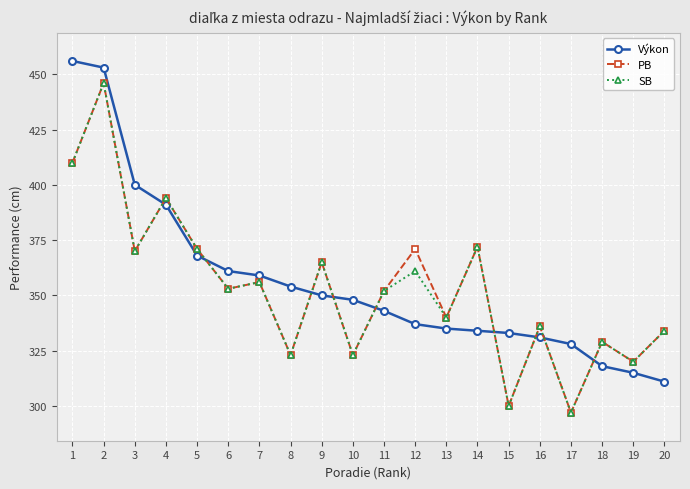

How many lines are shown in the chart?

3